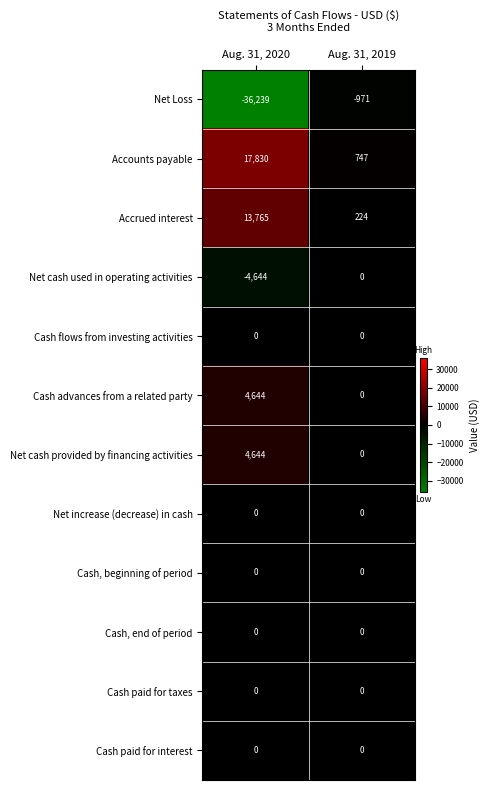

Reading left to right, what are all the values shown in this chart?

Net Loss: -36239	-971
Accounts payable: 17830	747
Accrued interest: 13765	224
Net cash used in operating activities: -4644	0
Cash flows from investing activities: 0	0
Cash advances from a related party: 4644	0
Net cash provided by financing activities: 4644	0
Net increase (decrease) in cash: 0	0
Cash, beginning of period: 0	0
Cash, end of period: 0	0
Cash paid for taxes: 0	0
Cash paid for interest: 0	0